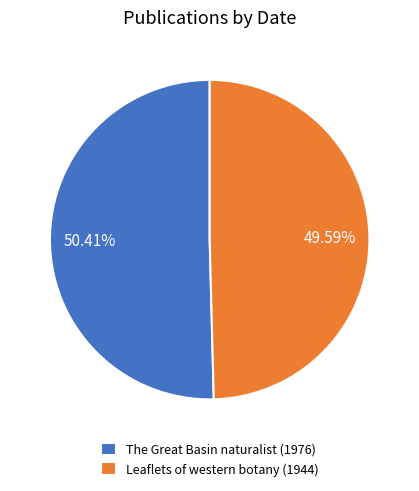

To the nearest percent, what is the difference between the Leaflets of western botany (1944) and The Great Basin naturalist (1976) slice percentages?

1%